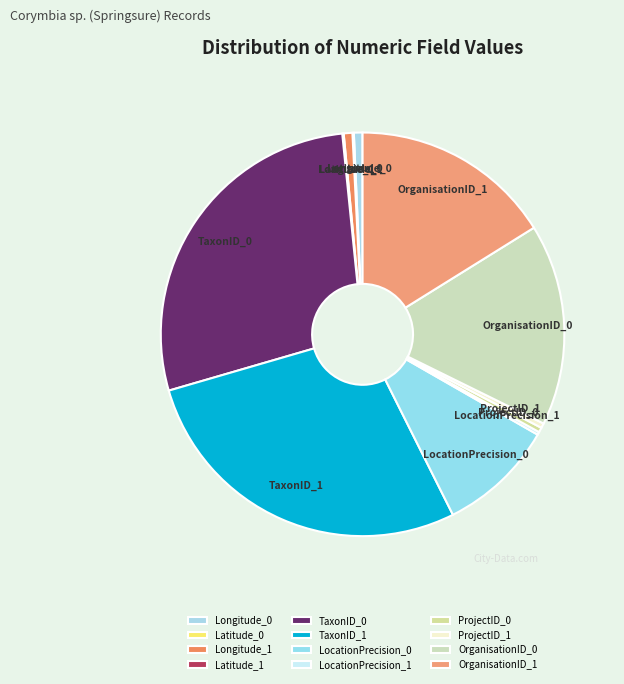

The OrganisationID_1 slice represents 8% of the pie. True or false?

False